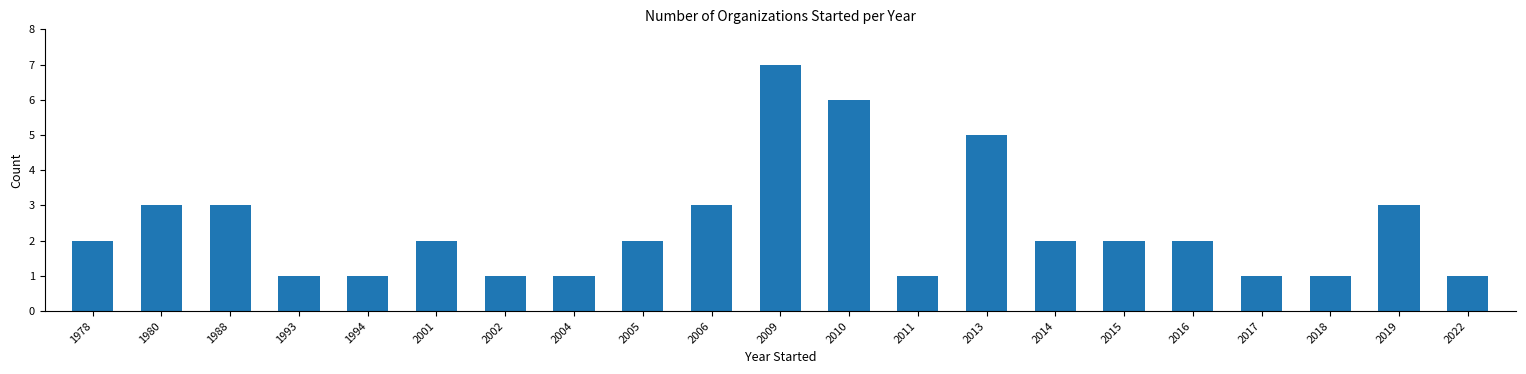

Between 2015 and 2009, which is larger?

2009